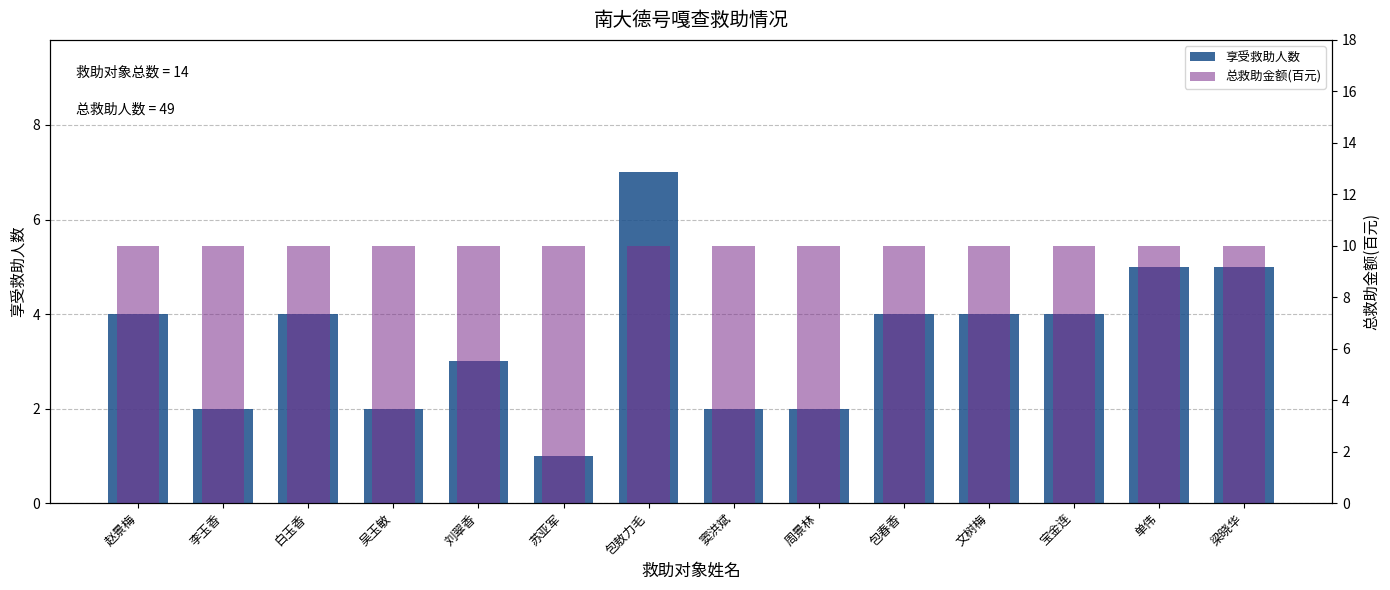

Is the value of 总救助金额(百元) at 苏亚军 greater than the value of 享受救助人数 at 周景林?

Yes